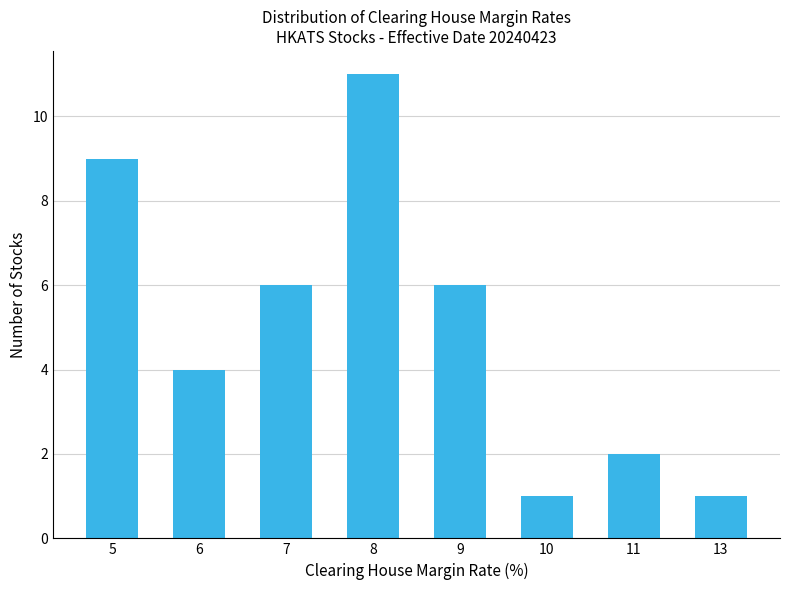

Reading left to right, what are all the values shown in this chart?

5=9	6=4	7=6	8=11	9=6	10=1	11=2	13=1